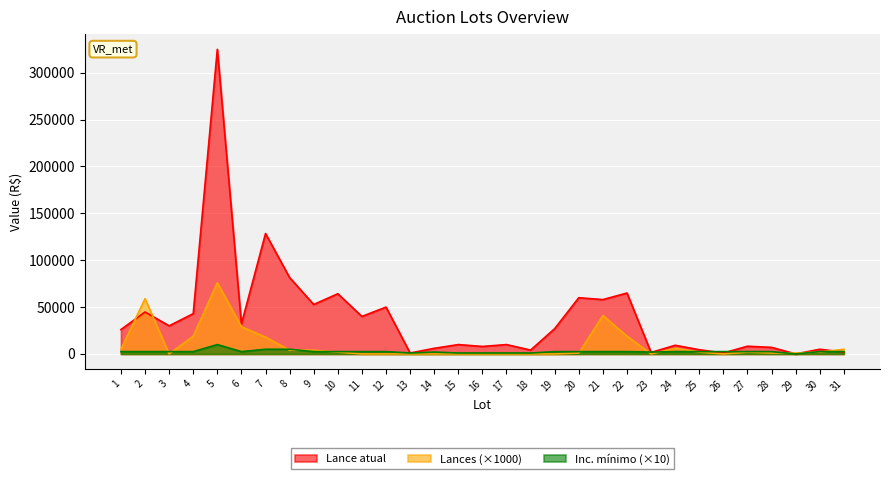

What is the difference between the Lances values at 25 and 28?

1000